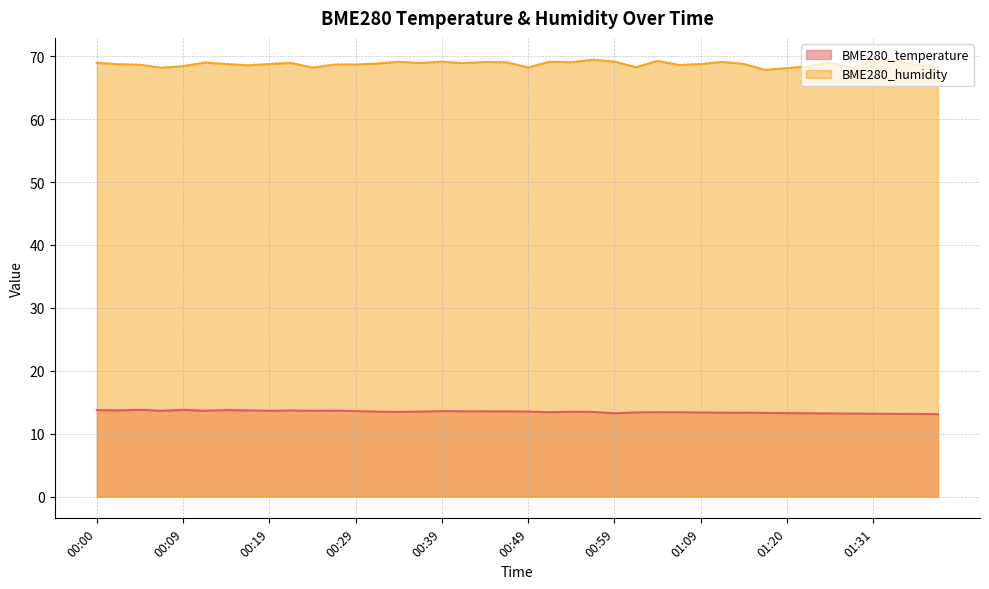

The value of BME280_humidity at 00:34 is 34.9. True or false?

False